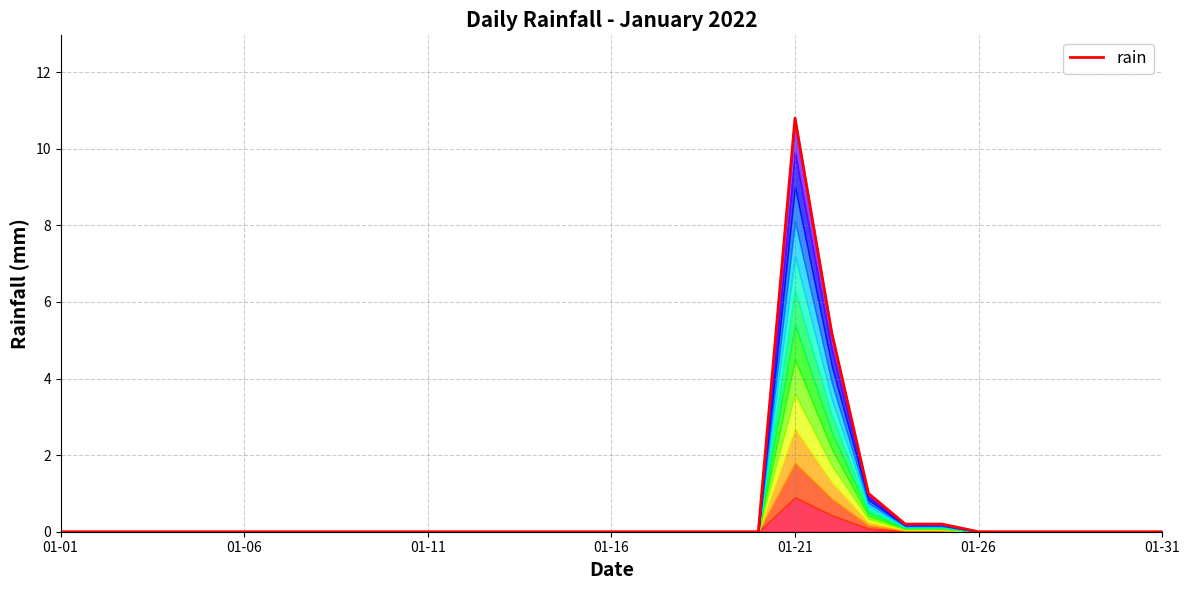

What position from the left is 01-06?

6